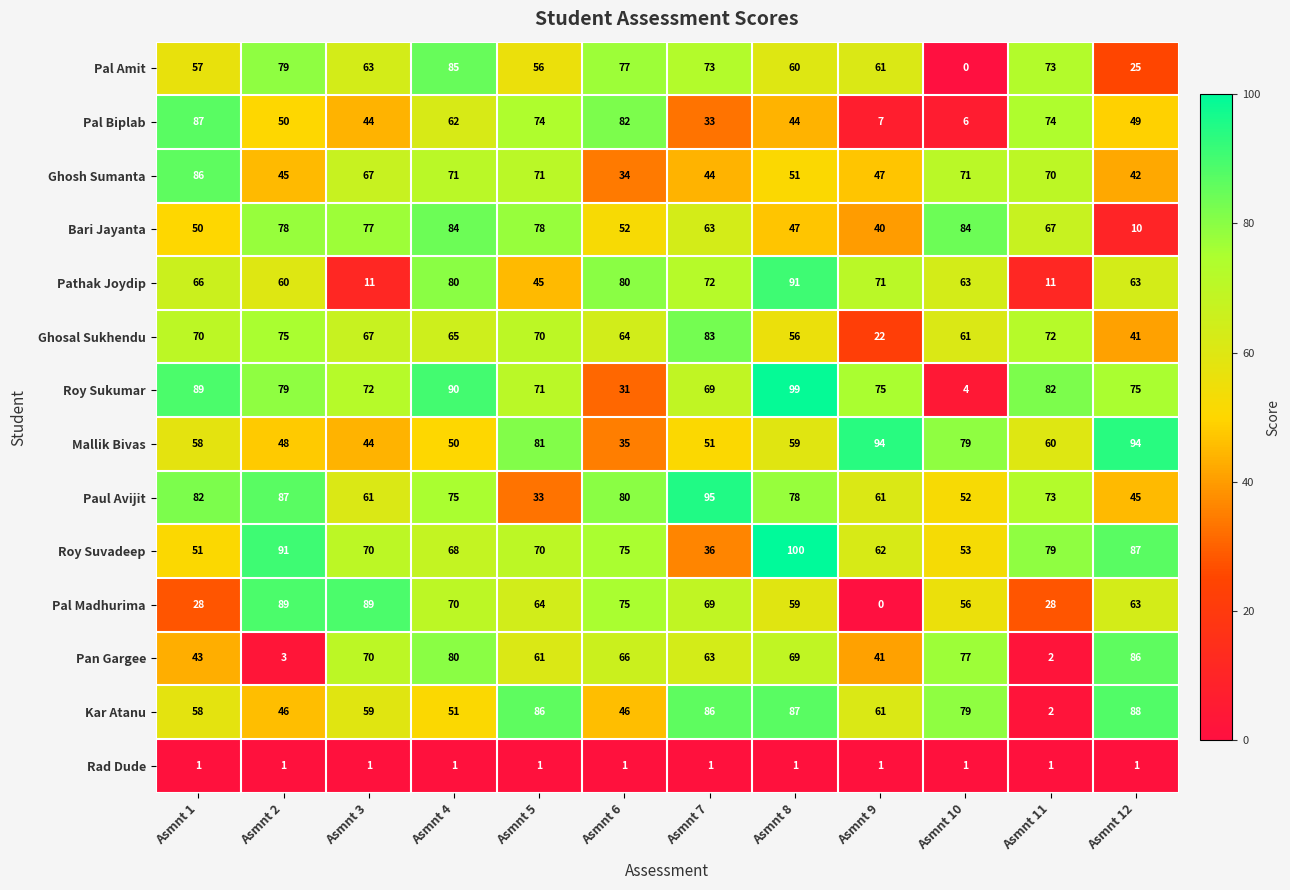

How many series are shown in this chart?

14